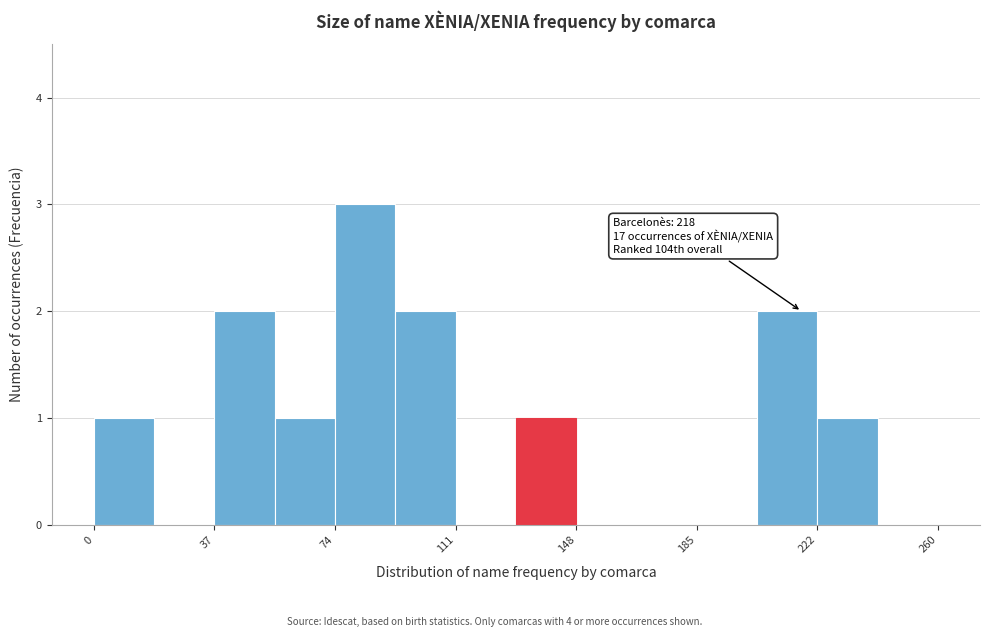

Read against the x-axis, roughly where is the centre of the tallest bar?

85